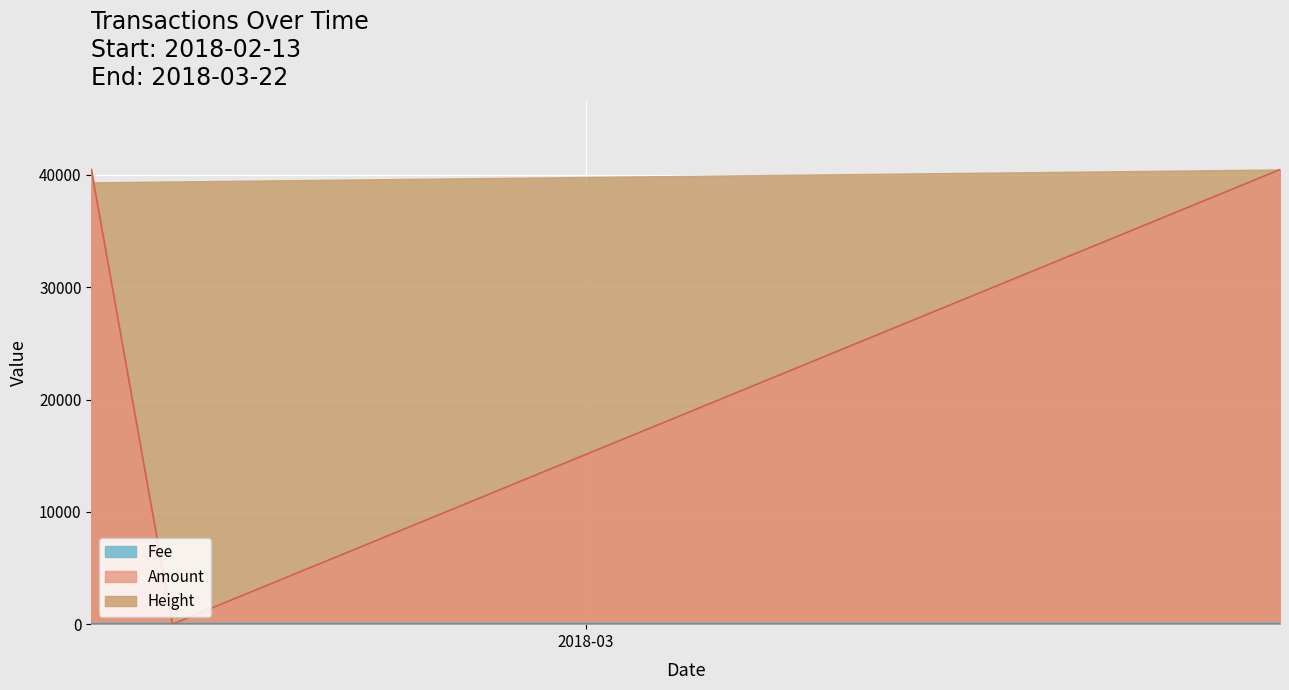

Which series has the widest spread of values?

Amount